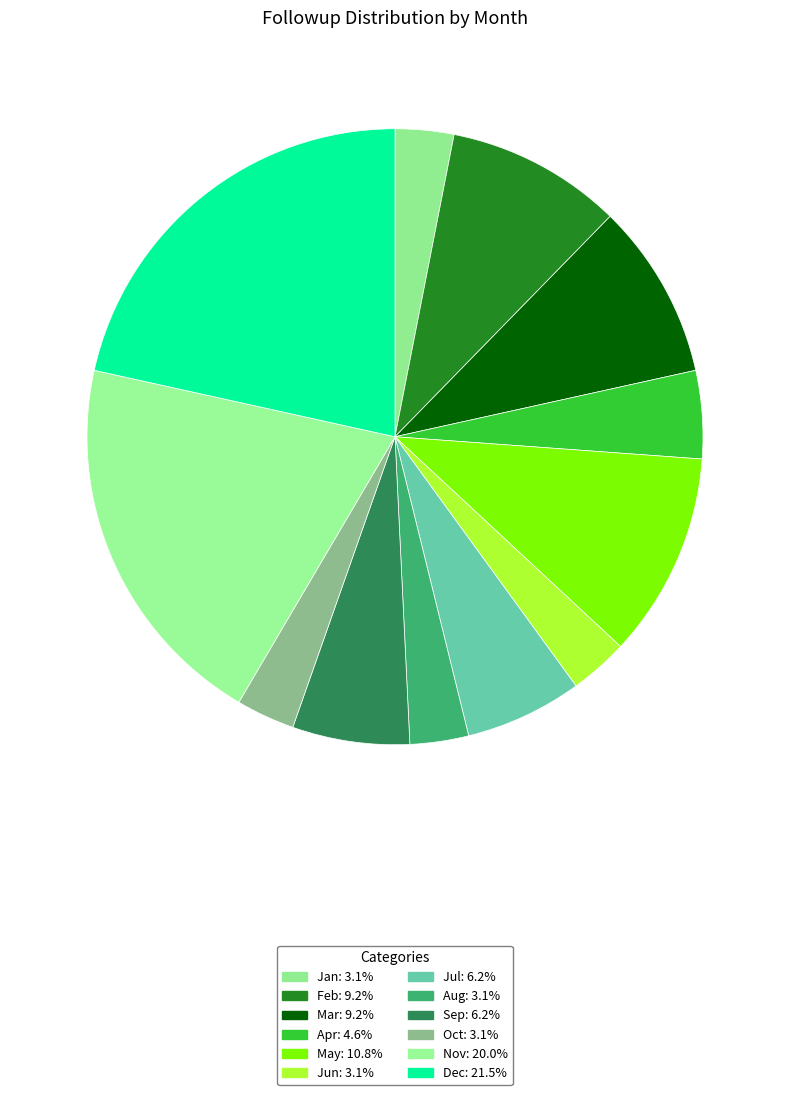

Does Mar represent more than half of the total?

No